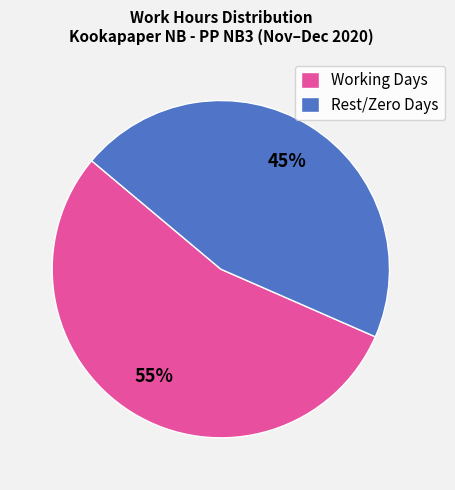

Does any single category account for the majority?

Yes